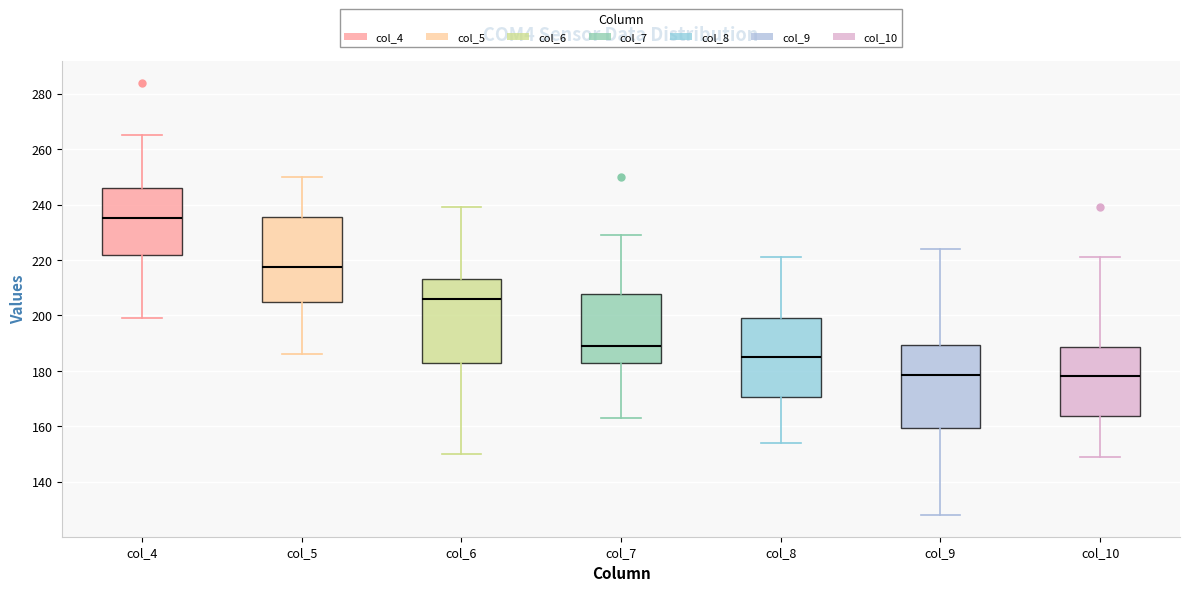

Reading left to right, transcribe this box plot: for each box, give where its median line is, the range the box spans, and where its two whiskers end, as read against the y-axis. The values are not printed on the chart, so give them approximately, as read against the axis.

col_4: median 236, box 222 to 246, whiskers 200 to 266
col_5: median 218, box 204 to 236, whiskers 186 to 250
col_6: median 206, box 182 to 214, whiskers 150 to 240
col_7: median 190, box 184 to 208, whiskers 164 to 230
col_8: median 186, box 170 to 200, whiskers 154 to 222
col_9: median 178, box 160 to 190, whiskers 128 to 224
col_10: median 178, box 164 to 188, whiskers 150 to 222